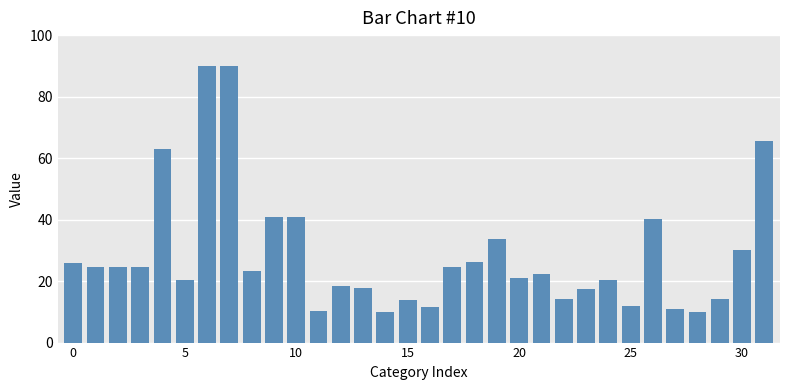

What is the value of the 24th bar from the left?

17.4